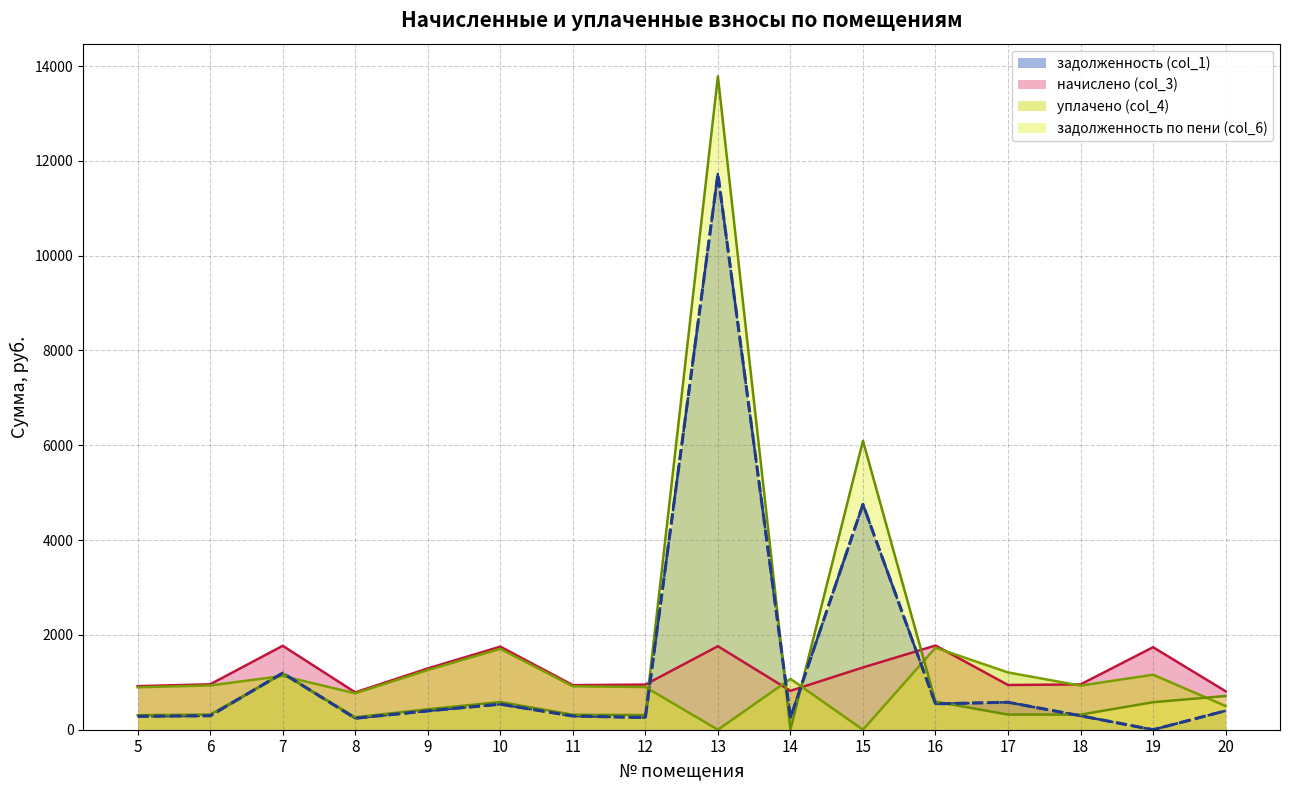

Which series ends up on top after the final intersection of начислено (col_3) and задолженность по пени (col_6)?

начислено (col_3)